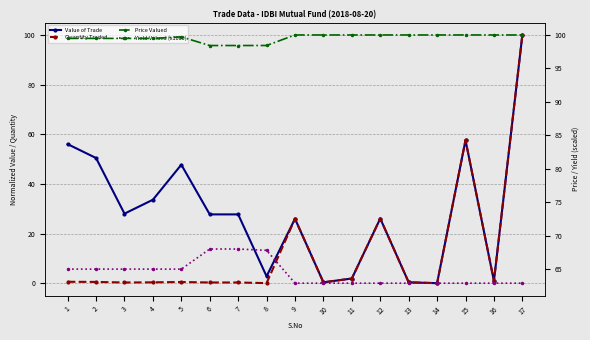

After their last crossing, which series has the higher values: Quantity Traded or Yield Valued (x1000)?

Quantity Traded